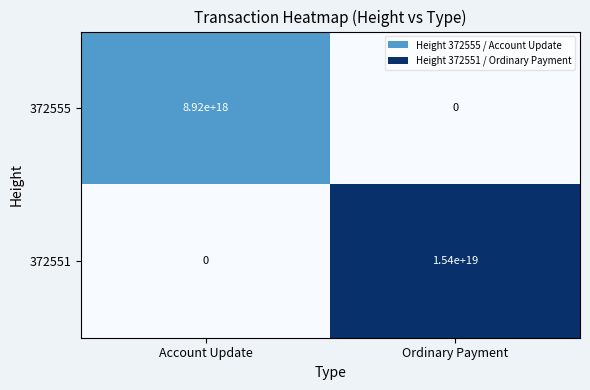

At Account Update, list the series in order from largest to smallest.

372555, 372551